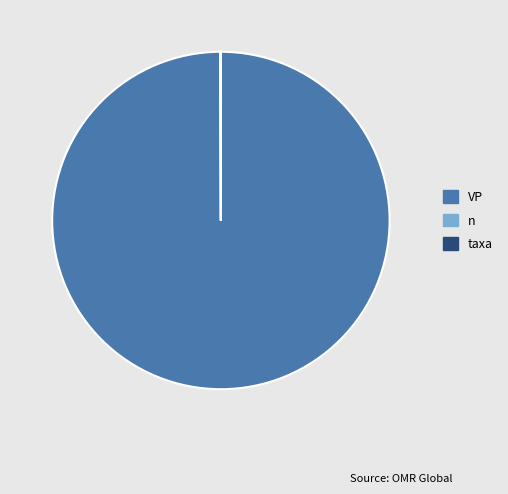

Which slice is the largest?

VP